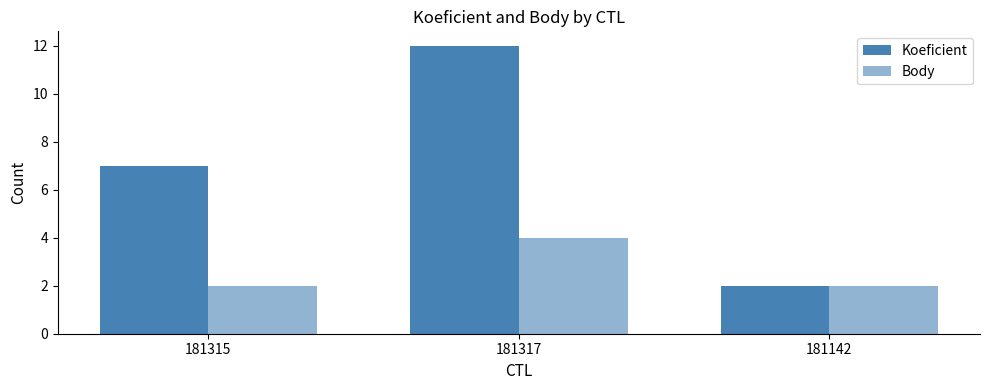

Count the number of categories in the chart.

3